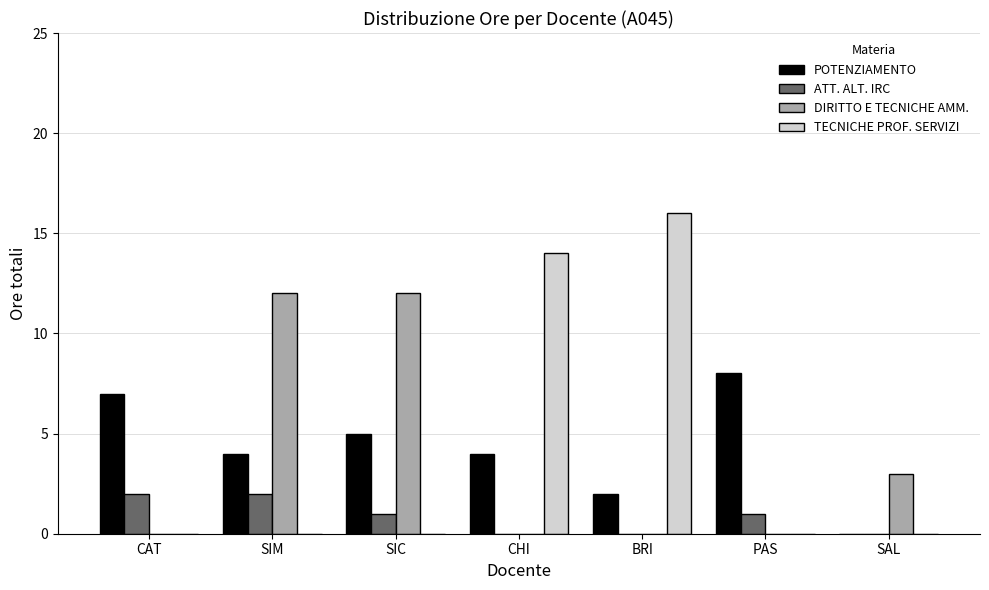

Is it true that TECNICHE PROF. SERVIZI equals 10 at SIC?

False